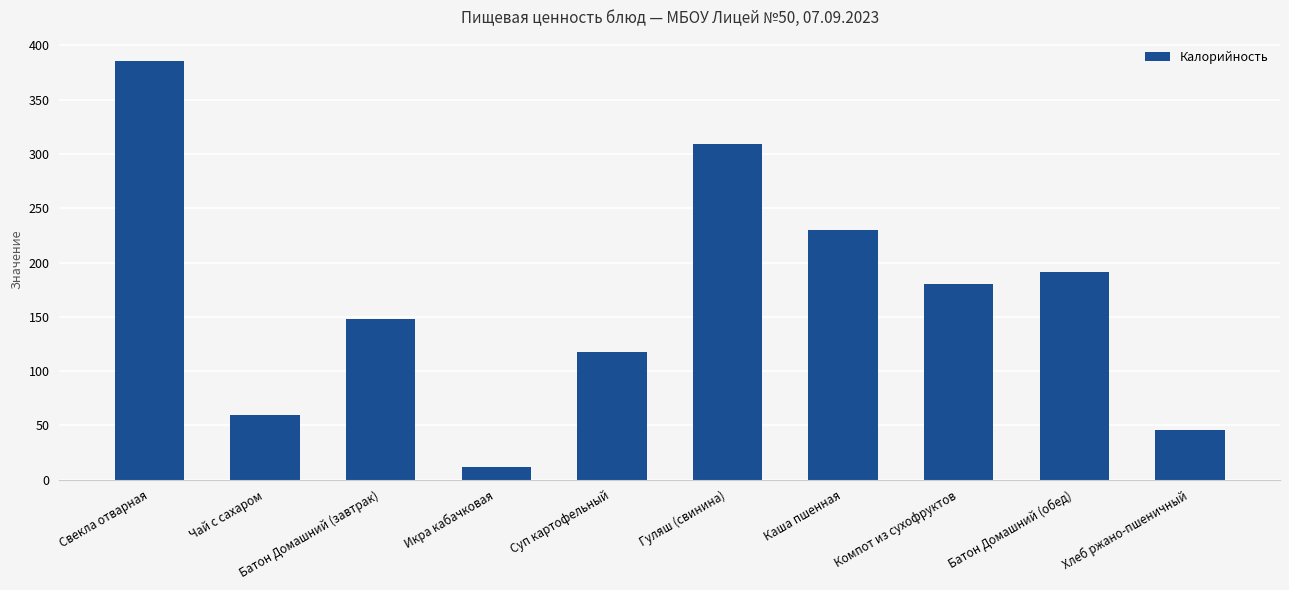

At which label does the data first exceed 180?

Свекла отварная